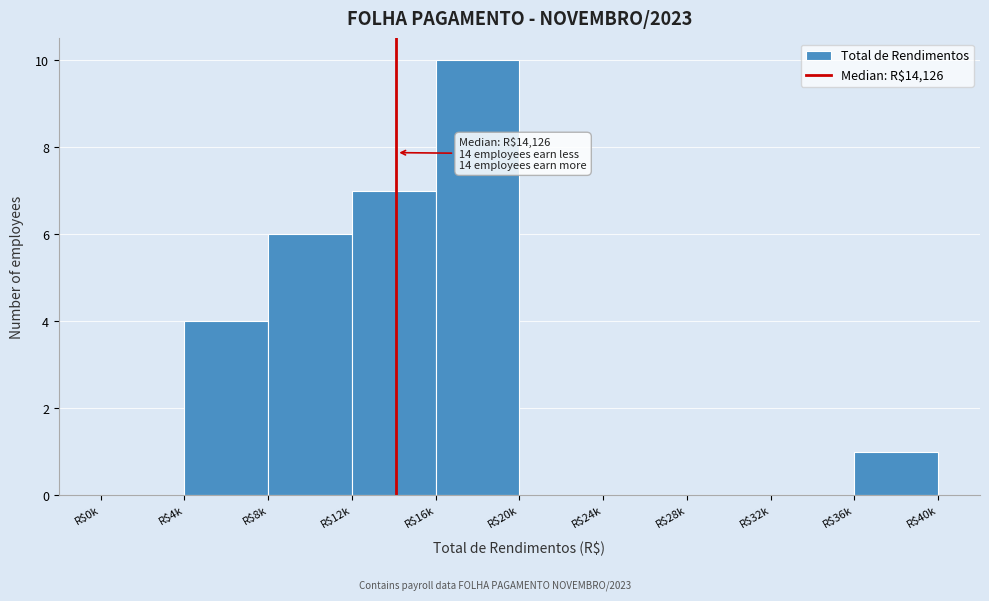

What is the maximum value shown in the chart?

10